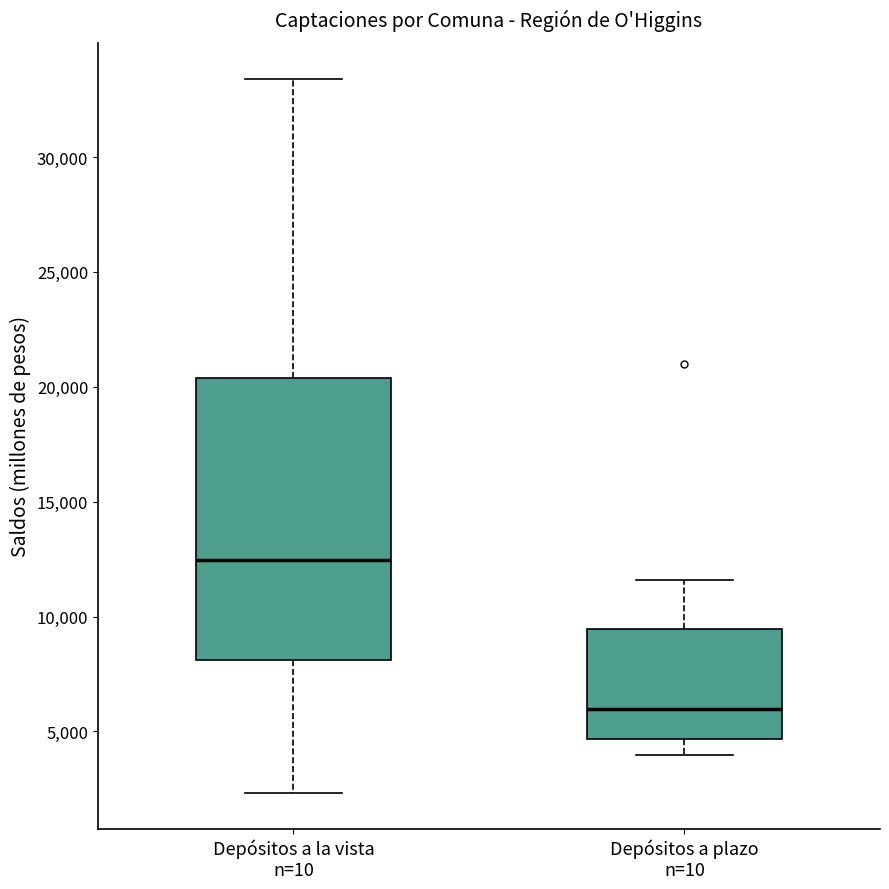

Comparing the boxes themselves (not the whiskers), which one is the tallest?

Depósitos a la vista n=10